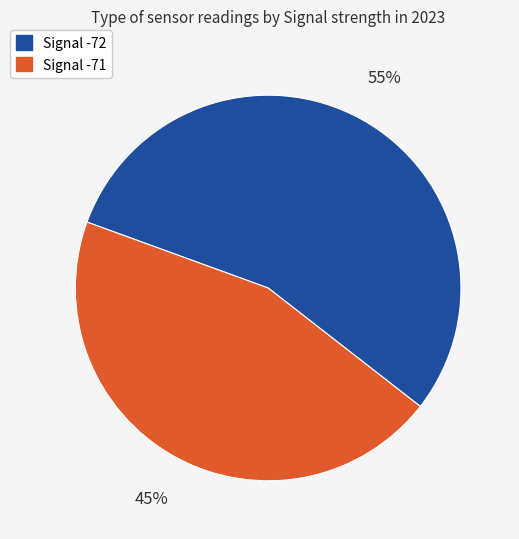

Does any single category account for the majority?

Yes